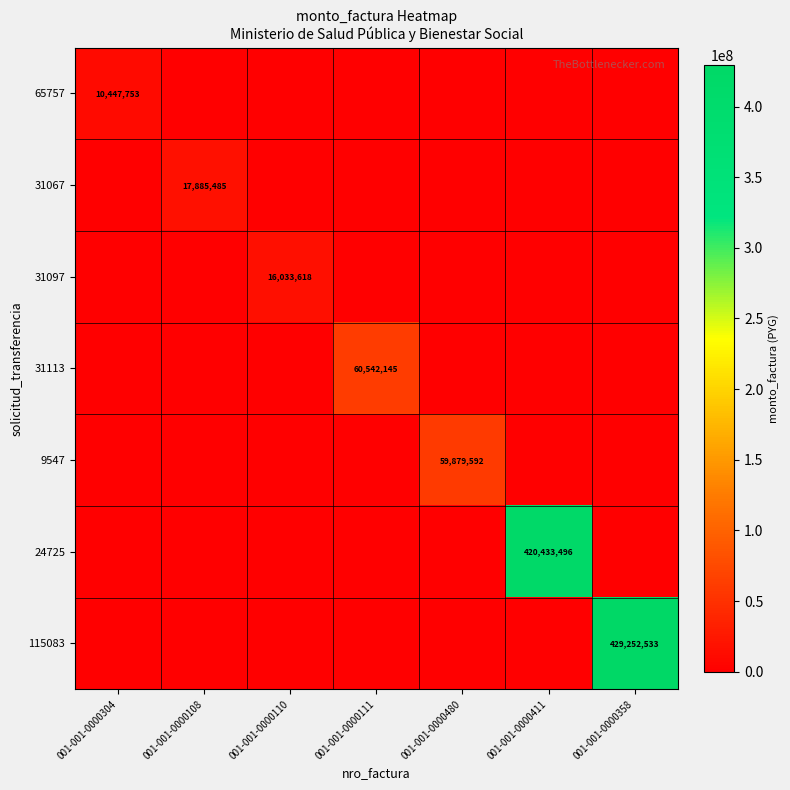

How many distinct data groups are displayed?

7